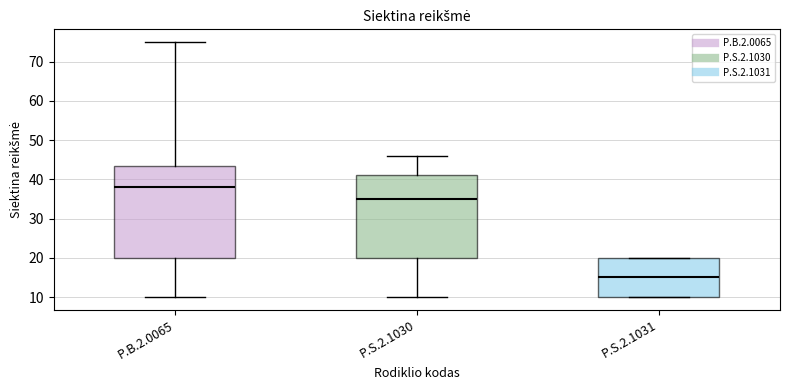

Reading left to right, transcribe this box plot: for each box, give where its median line is, the range the box spans, and where its two whiskers end, as read against the y-axis. The values are not printed on the chart, so give them approximately, as read against the axis.

P.B.2.0065: median 38, box 20 to 44, whiskers 10 to 75
P.S.2.1030: median 35, box 20 to 41, whiskers 10 to 46
P.S.2.1031: median 15, box 10 to 20, whiskers 10 to 20